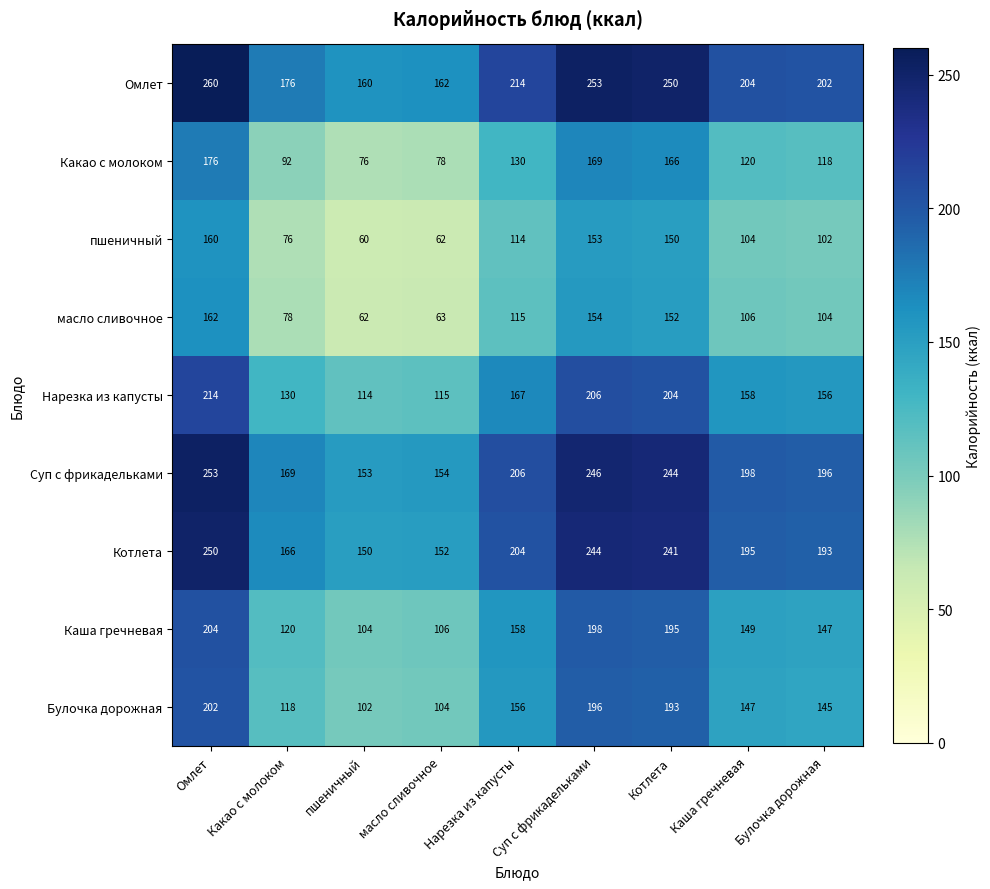

What is the difference between the highest and lowest values at пшеничный?

100